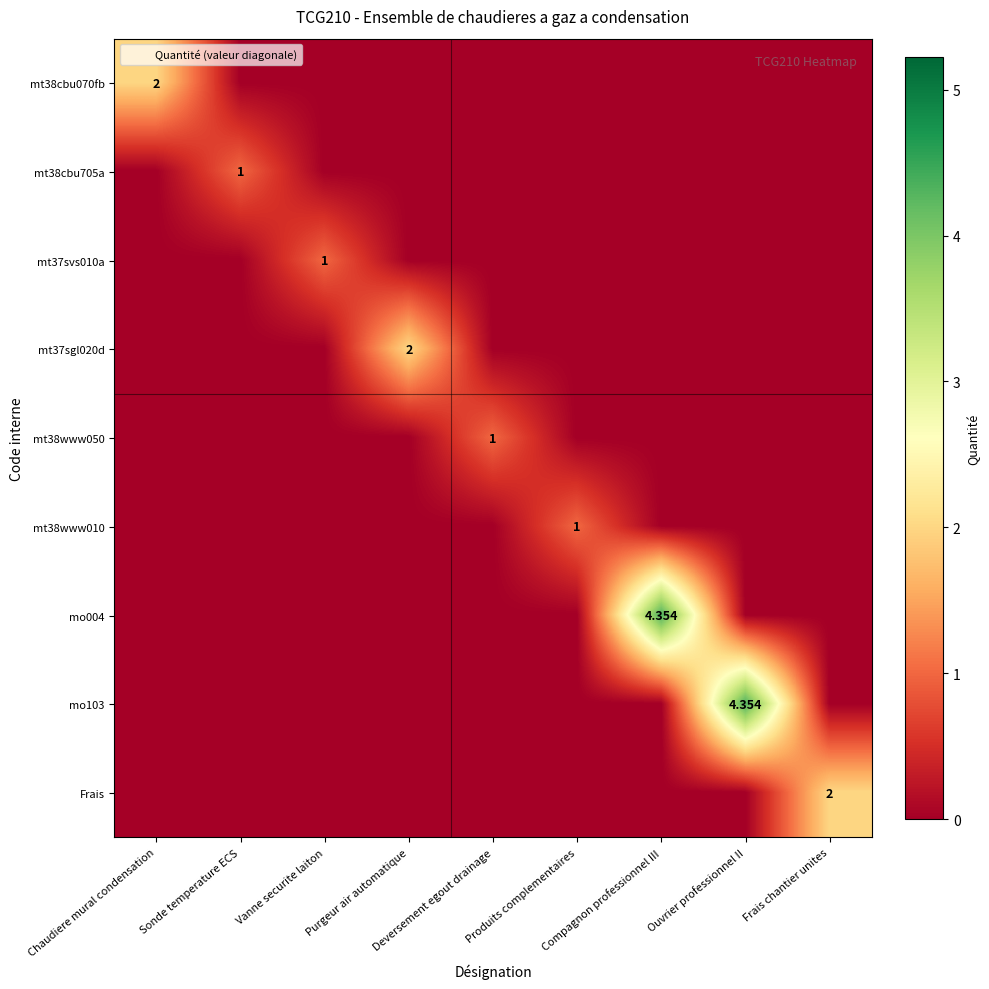

Which series has the largest range (max minus min)?

mo004